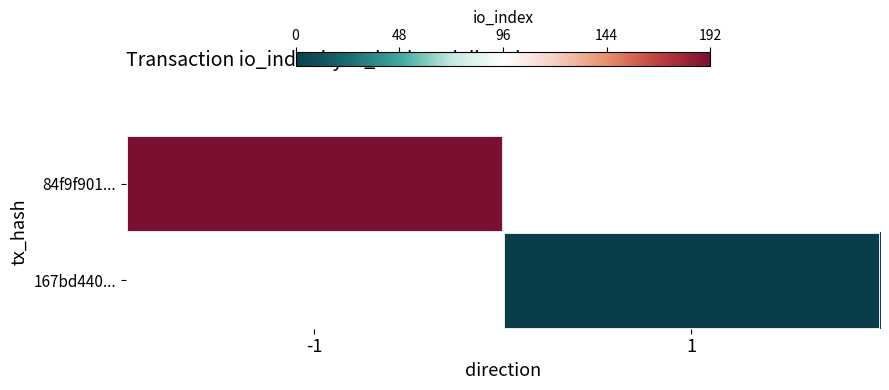

Is the value of 167bd440... at -1 greater than the value of 84f9f901... at 1?

No